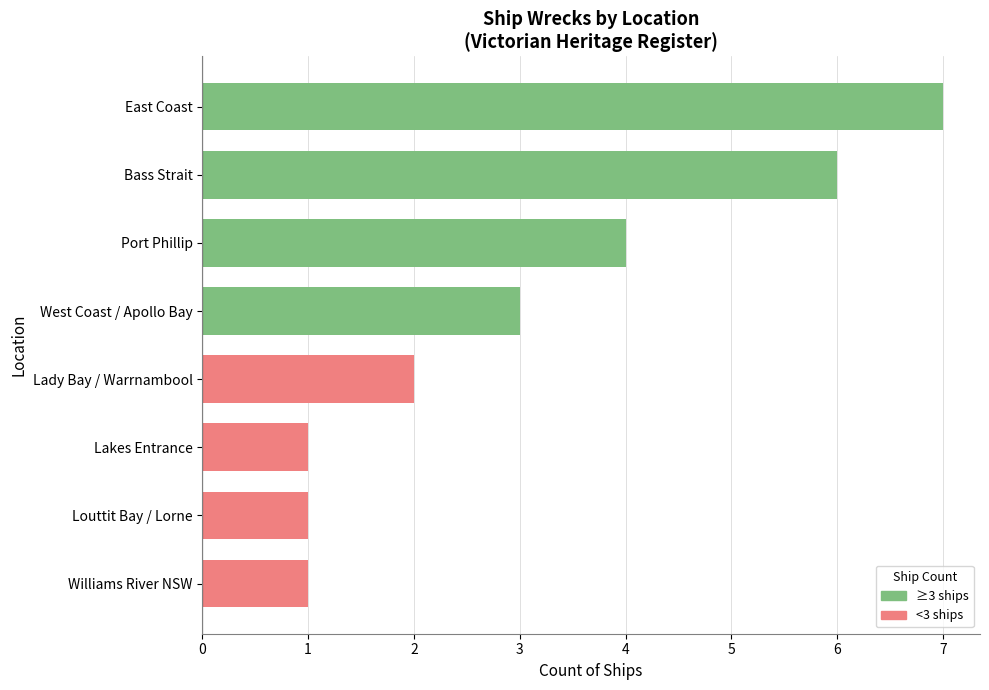

What is the sum of the values at Lady Bay / Warrnambool and Williams River NSW?

3